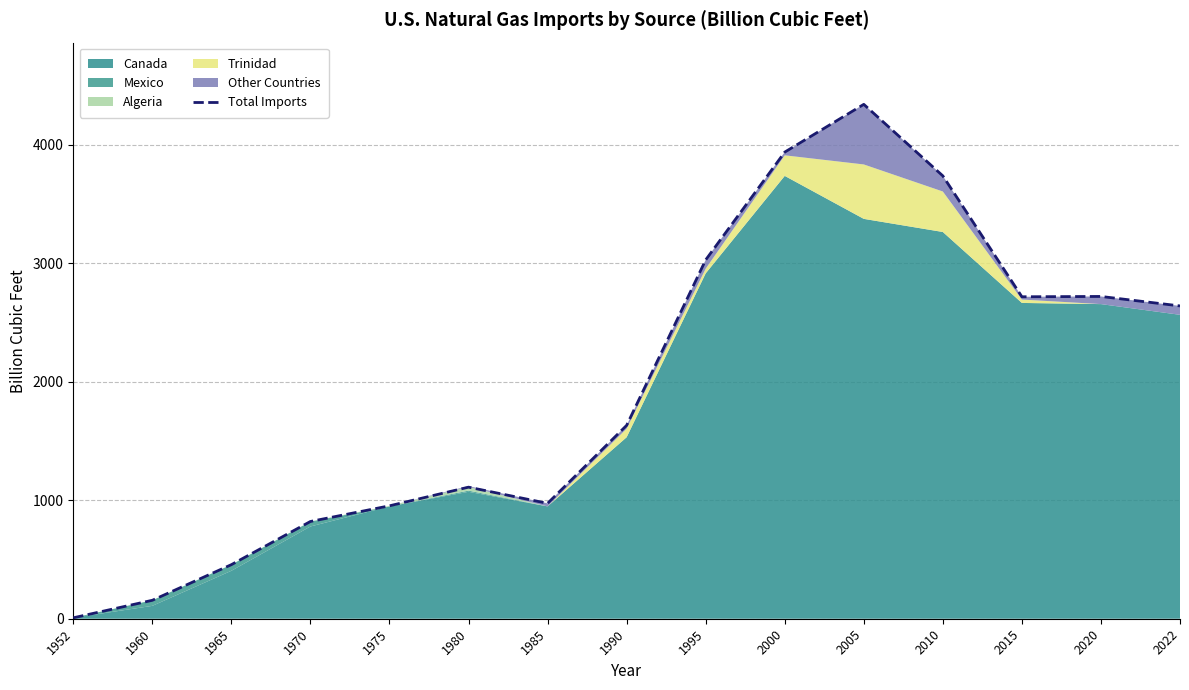

What is the difference between the maximum and minimum values?

4333.6